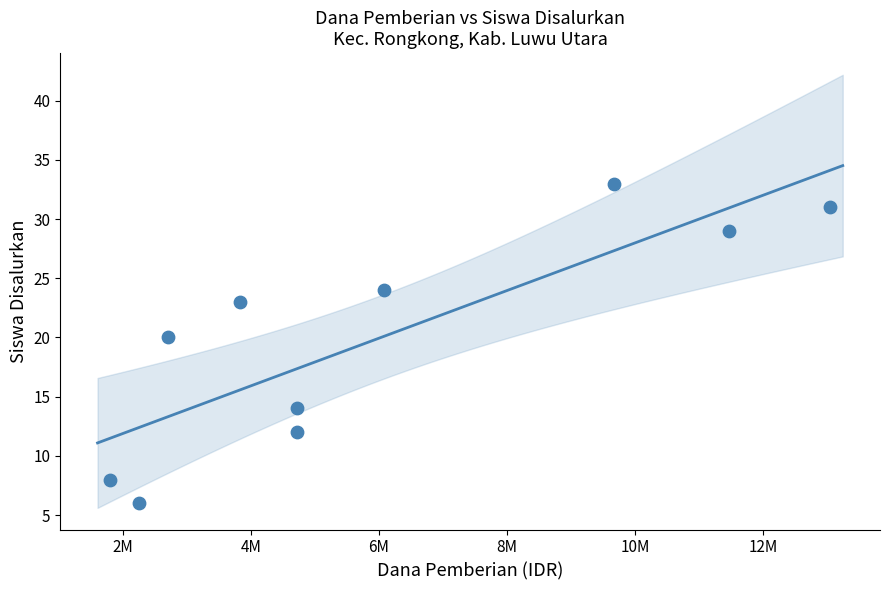

What Y value in the scatter plot is closest to 19?

20